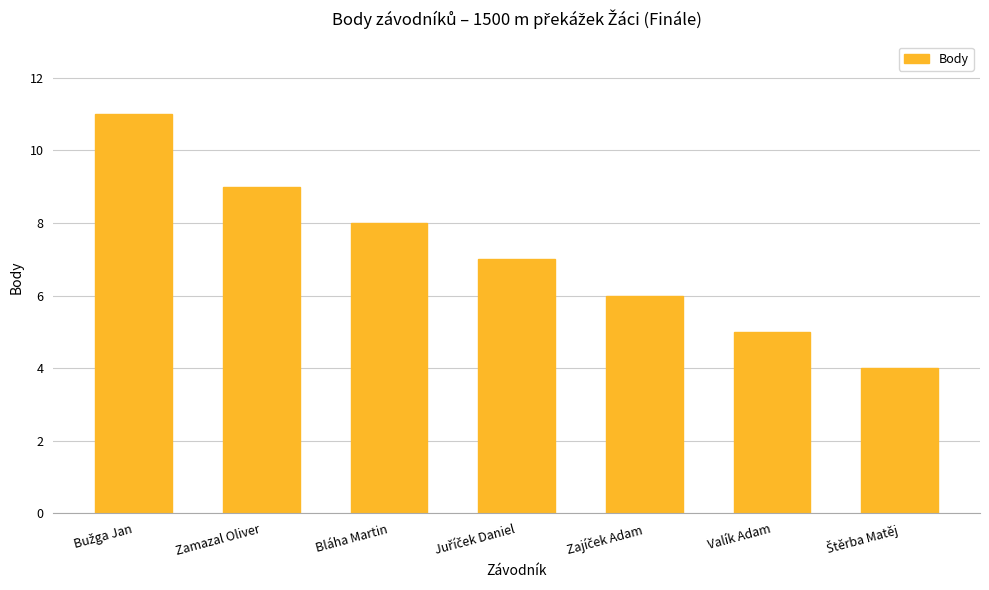

What is the minimum value shown in the chart?

4